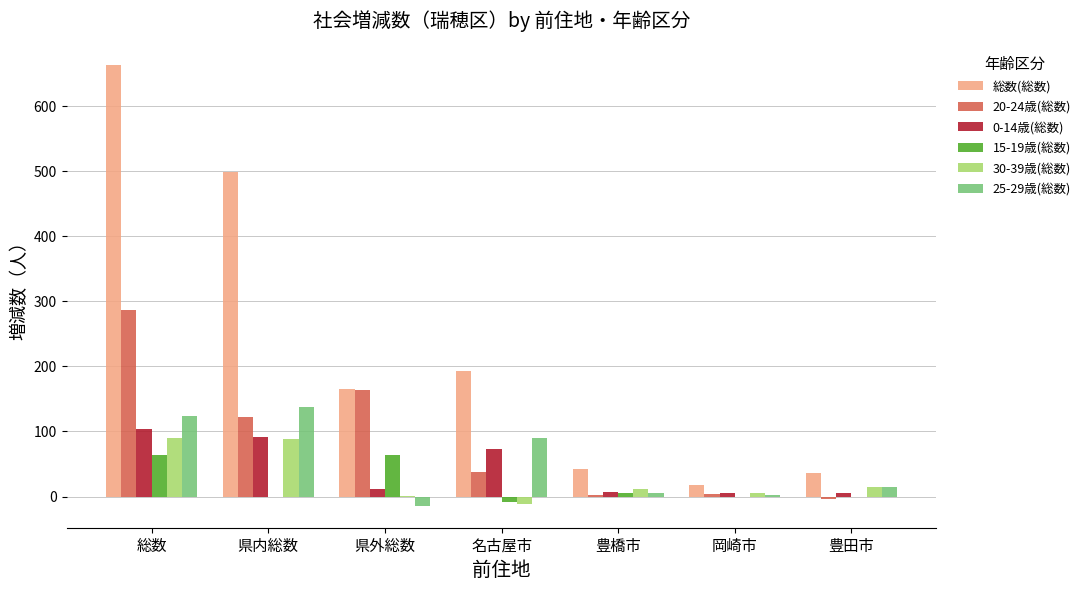

How many groups of bars are there?

7